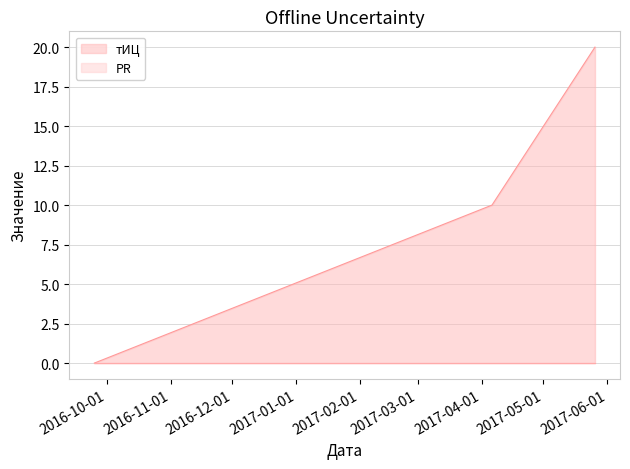

How many categories are shown in the chart?

3